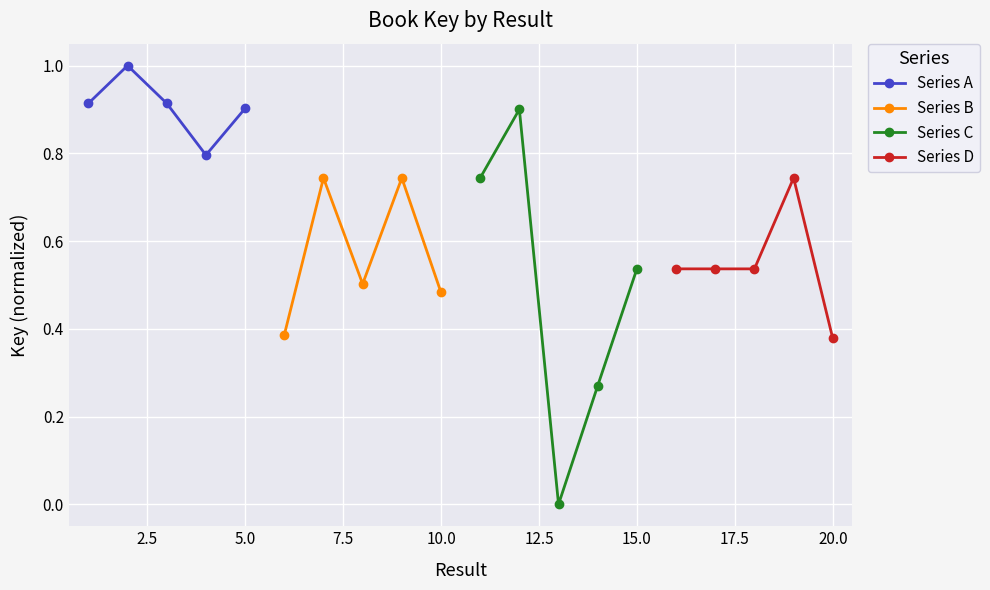

In Series A, how many points are lower than both neighbors (excluding endpoints)?

1